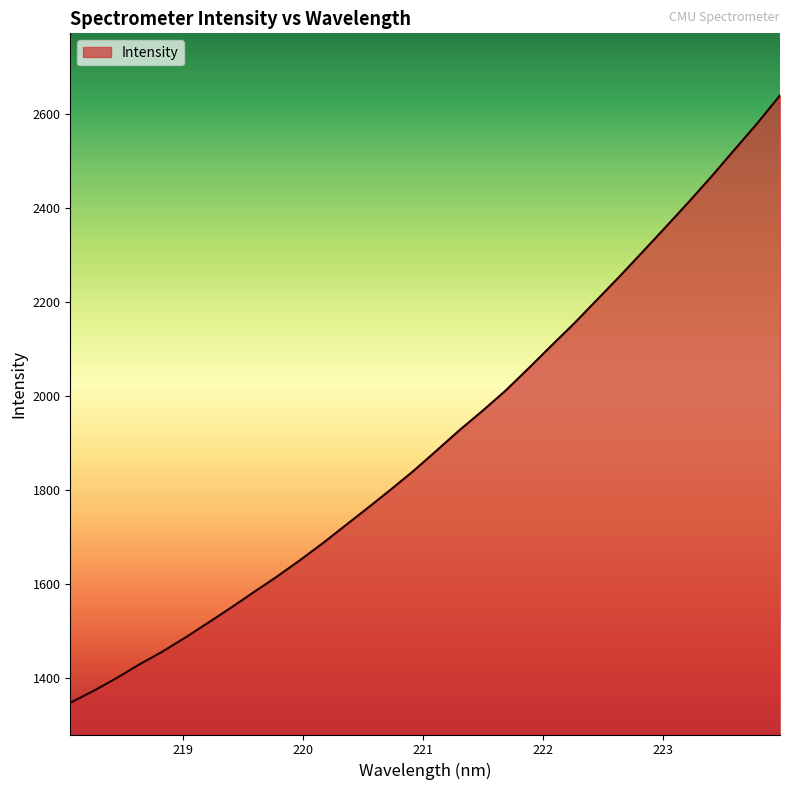

What is the difference between the maximum and minimum values?

1291.4